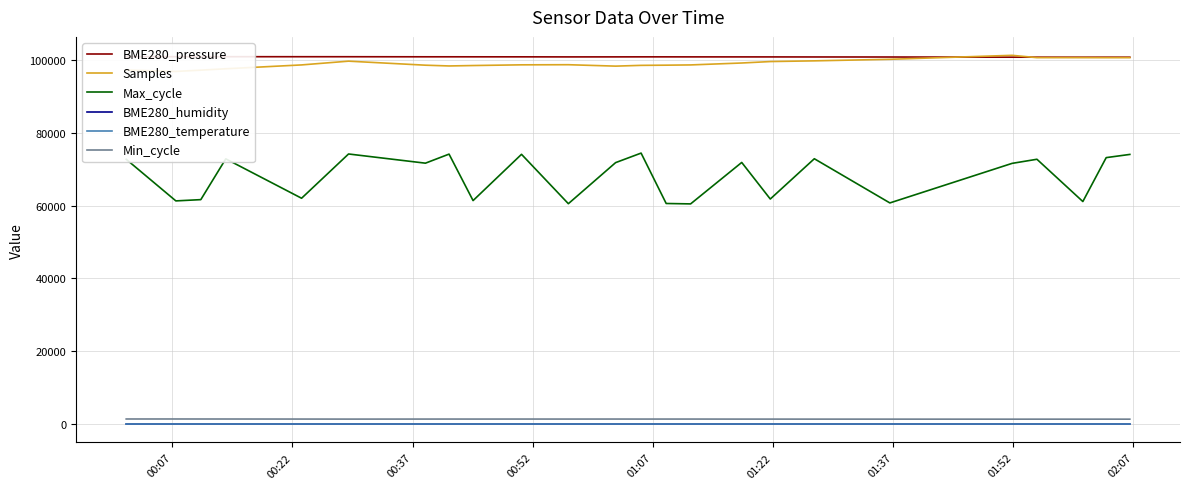

True or false: BME280_humidity and Min_cycle cross at least once.

False